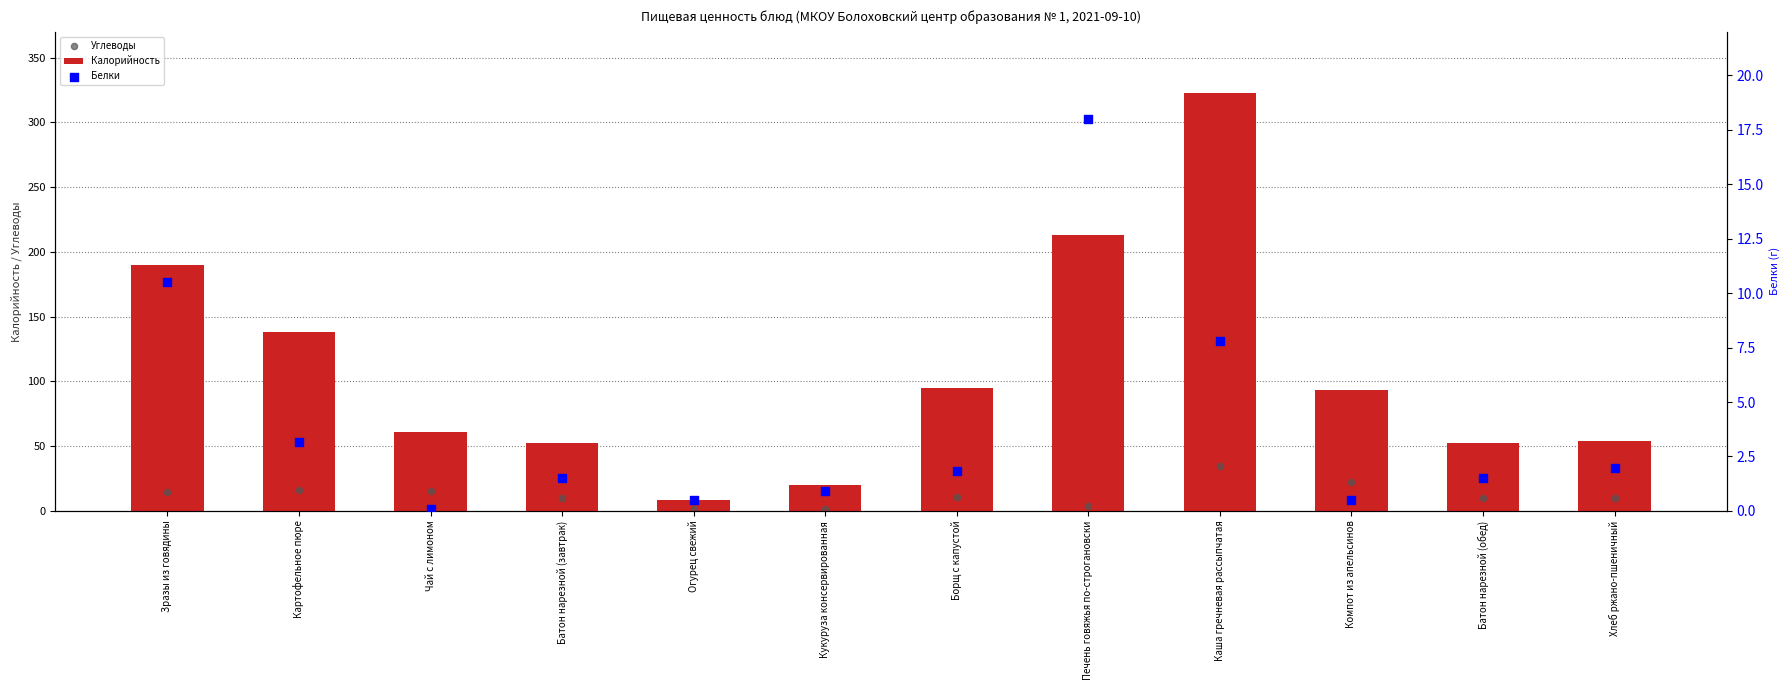

Is the value of Углеводы at Огурец свежий greater than the value of Калорийность at Компот из апельсинов?

No